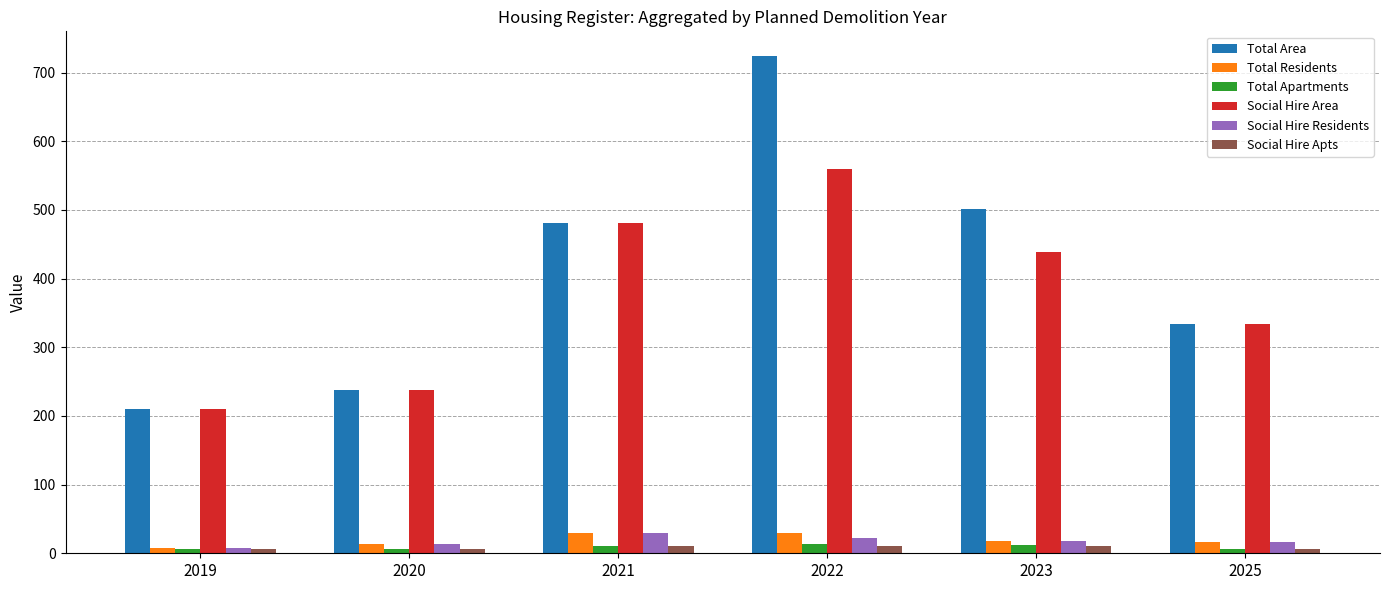

At how many categories does at least one series exceed 130?

6